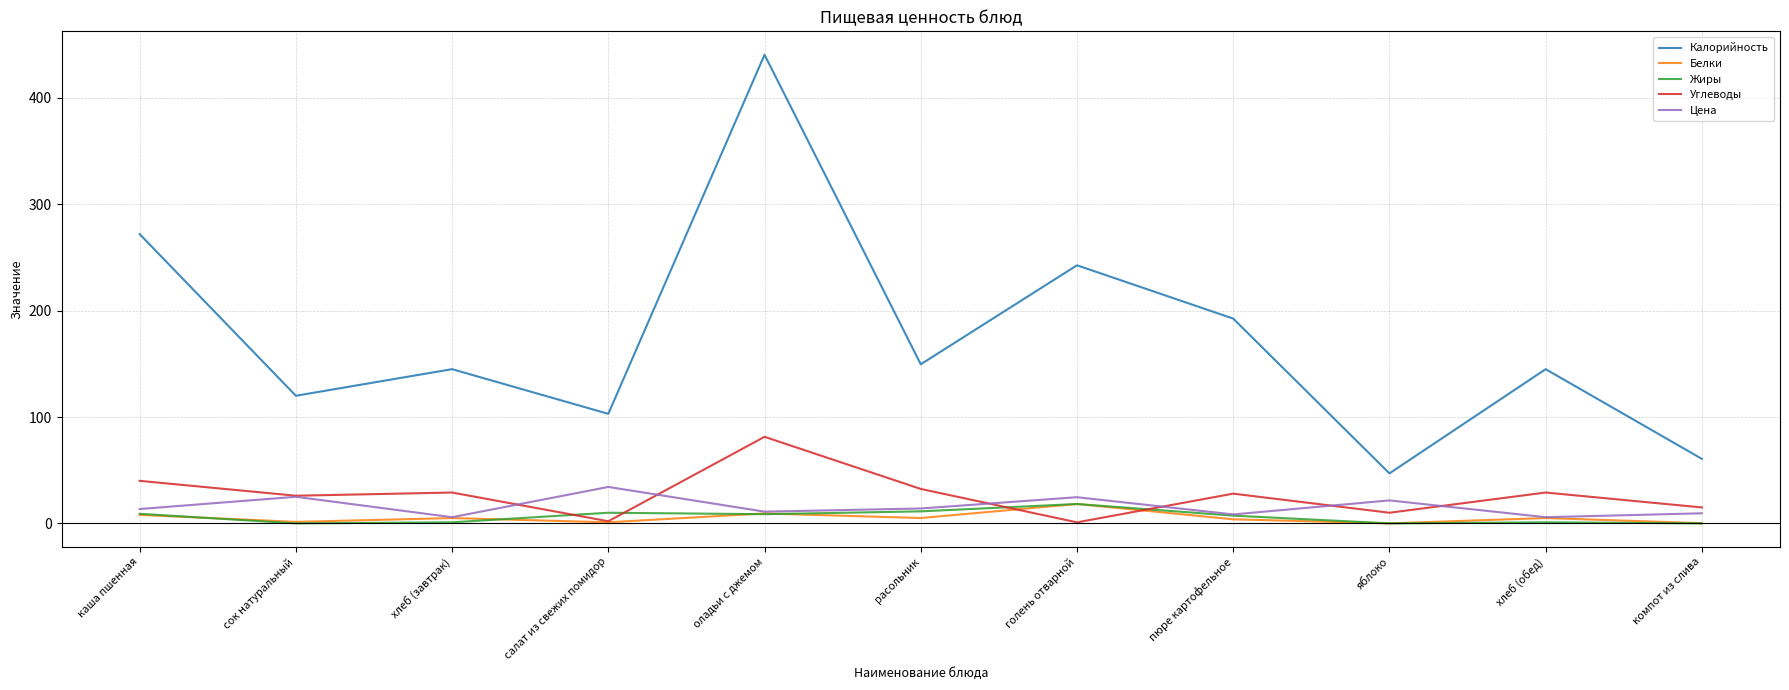

Between каша пшенная and оладьи с джемом, which series saw the biggest shift?

Калорийность